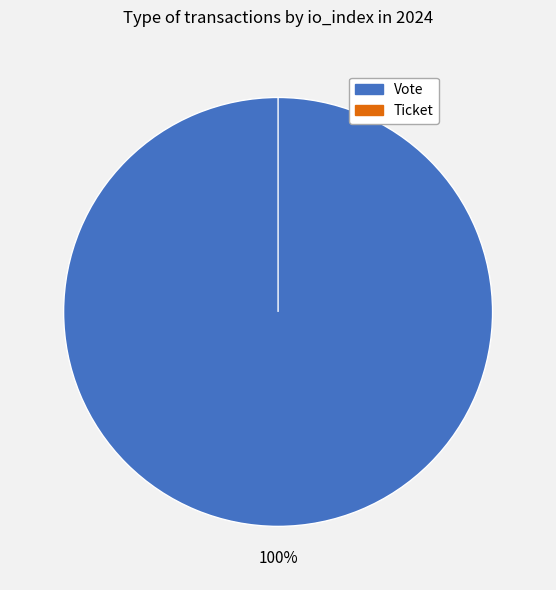

To the nearest percent, what is the difference between the largest and smallest slice percentages?

100%